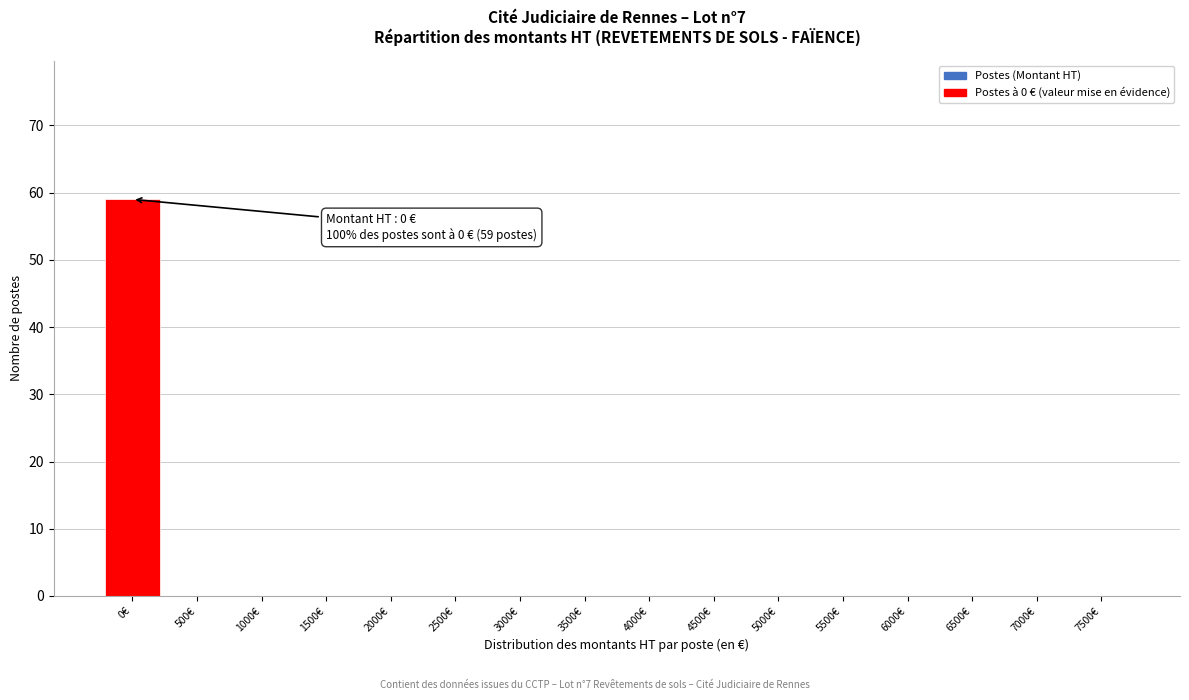

Reading left to right, extract all data points from this chart.

0€=59	500€=0	1000€=0	1500€=0	2000€=0	2500€=0	3000€=0	3500€=0	4000€=0	4500€=0	5000€=0	5500€=0	6000€=0	6500€=0	7000€=0	7500€=0